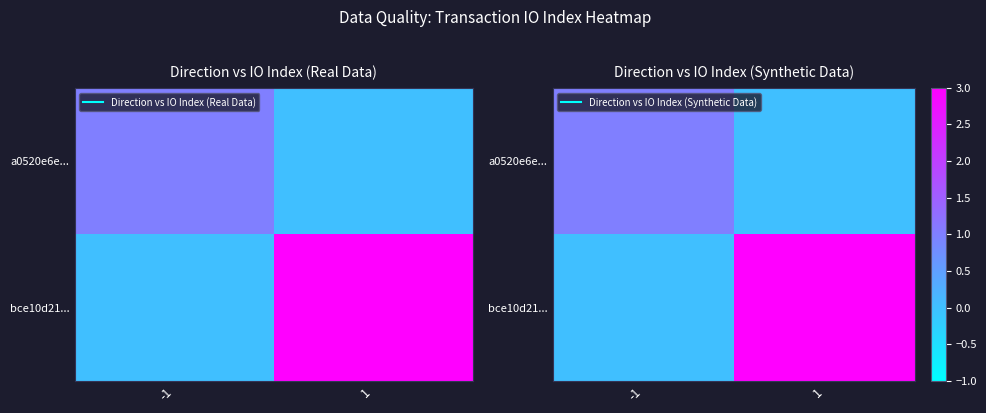

Rank the series by their maximum value, from highest to lowest.

bce10d21..., a0520e6e...